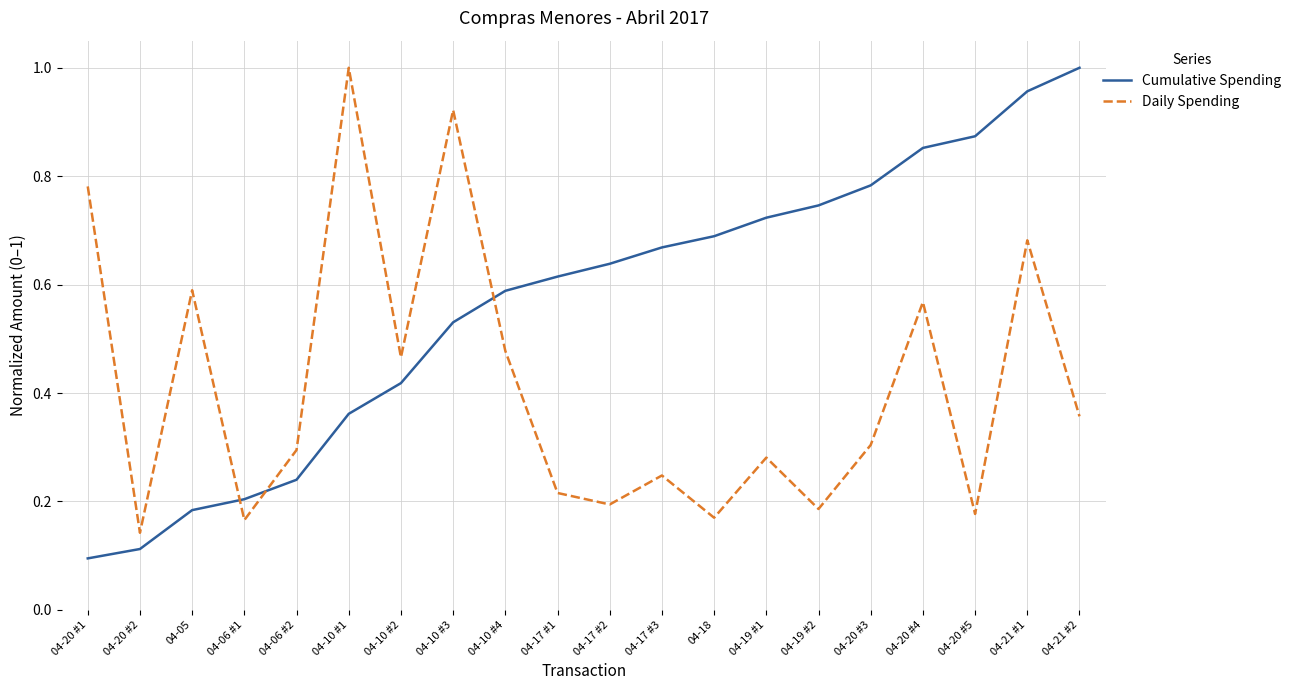

Where do Daily Spending and Cumulative Spending first cross each other?

04-05 and 04-06 #1